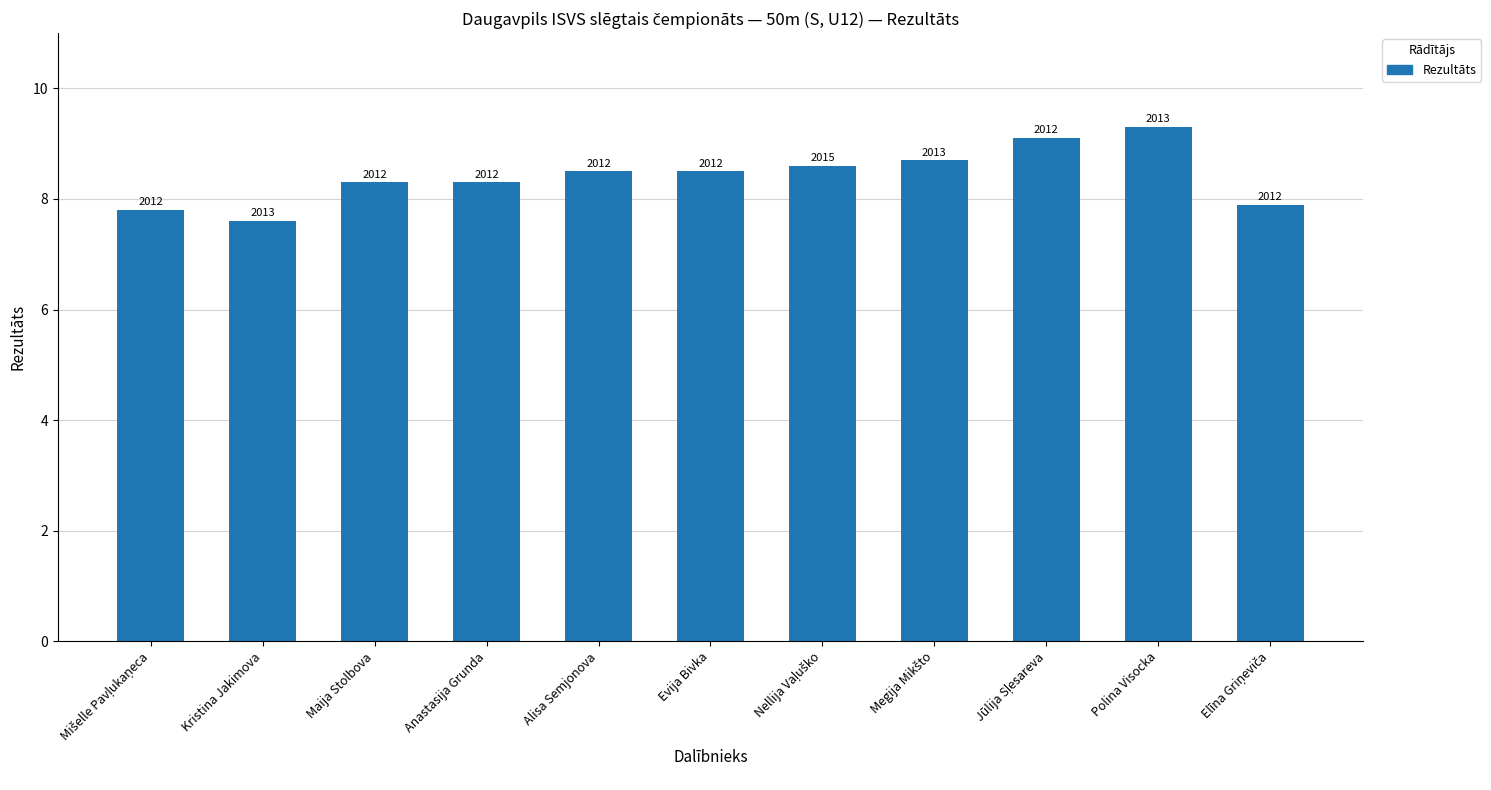

How many bars are there in total?

11